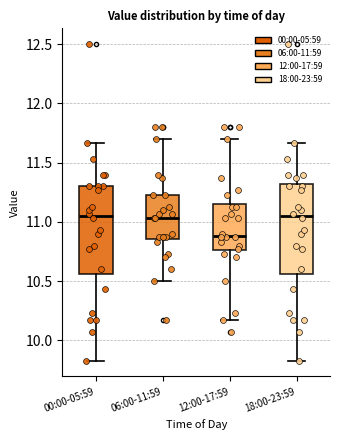

Reading left to right, read every box against the y-axis: the position of its median line, the range the box covers, and the ends of its whiskers. The values are not printed on the chart, so give them approximately, as read against the axis.

00:00-05:59: median 11.05, box 10.55 to 11.30, whiskers 9.85 to 11.65
06:00-11:59: median 11.05, box 10.85 to 11.25, whiskers 10.50 to 11.70
12:00-17:59: median 10.90, box 10.75 to 11.15, whiskers 10.15 to 11.70
18:00-23:59: median 11.05, box 10.55 to 11.30, whiskers 9.85 to 11.65